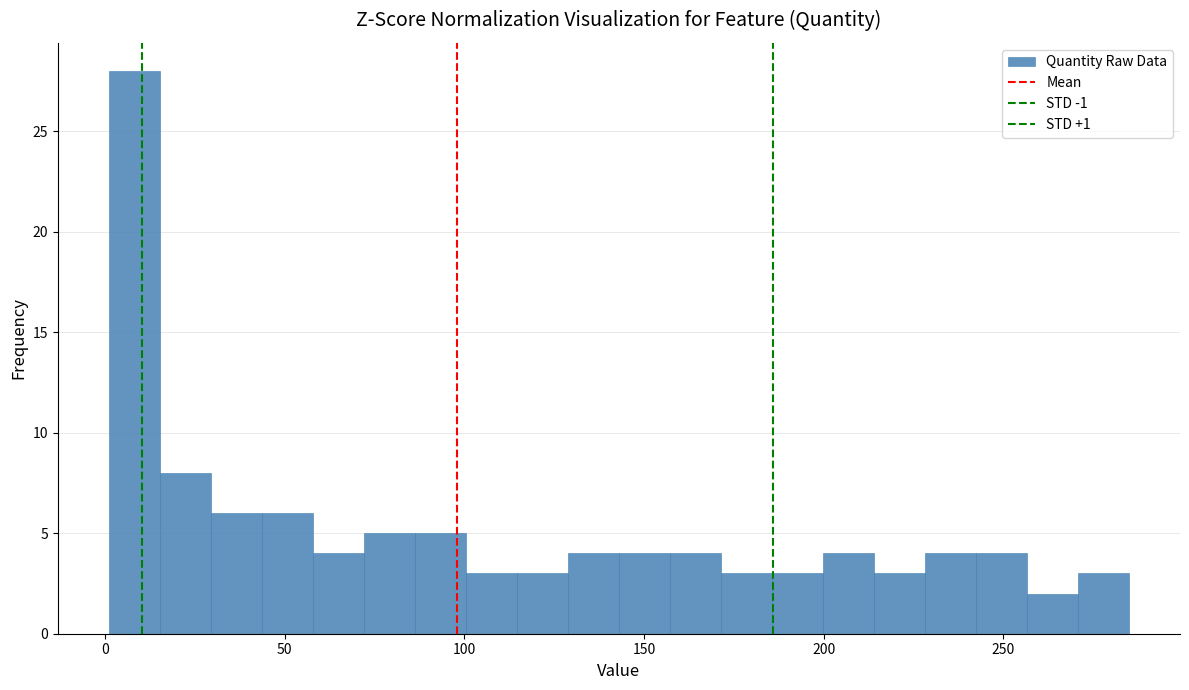

Around what value on the x-axis is the tallest bar? Give the approximate position of its centre, as read against the axis.

10